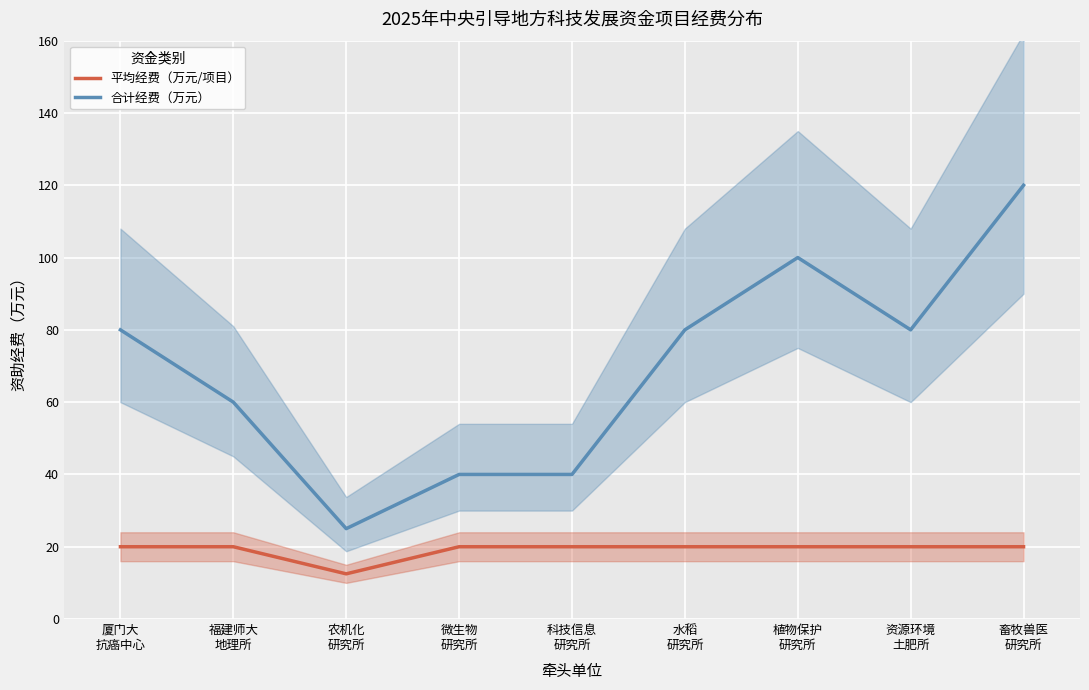

True or false: 平均经费（万元/项目） and 合计经费（万元） cross at least once.

False